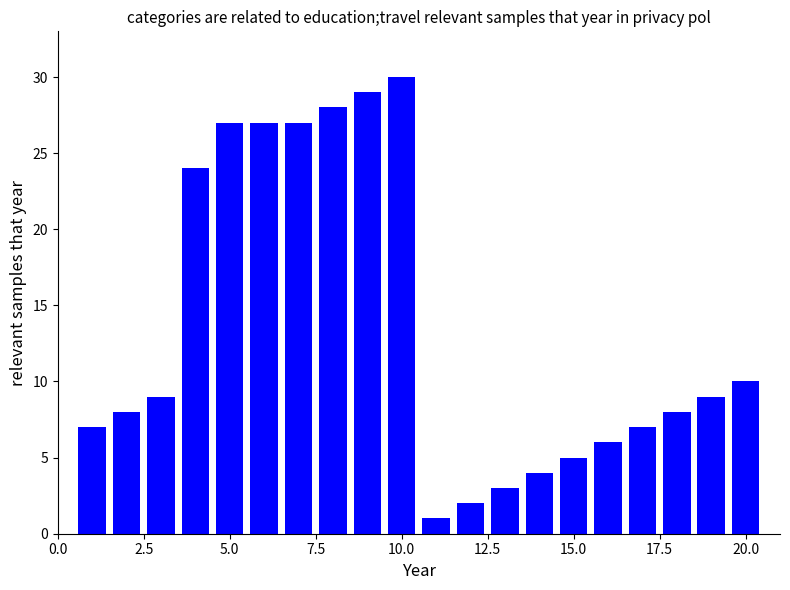

What is the difference between the second highest and minimum values?

28